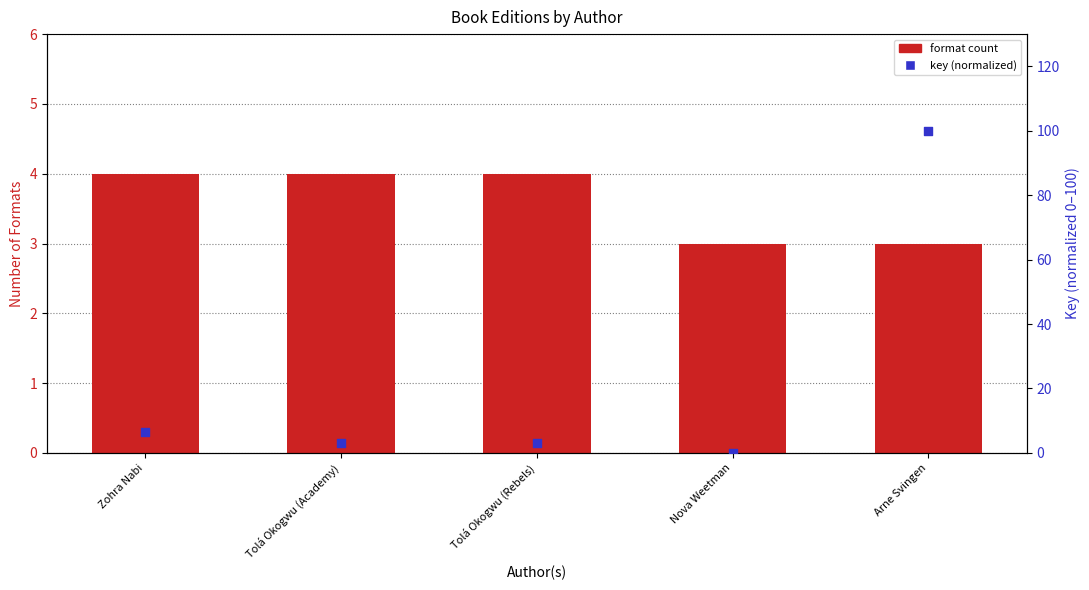

At which category is the sum across all series the highest?

Arne Svingen